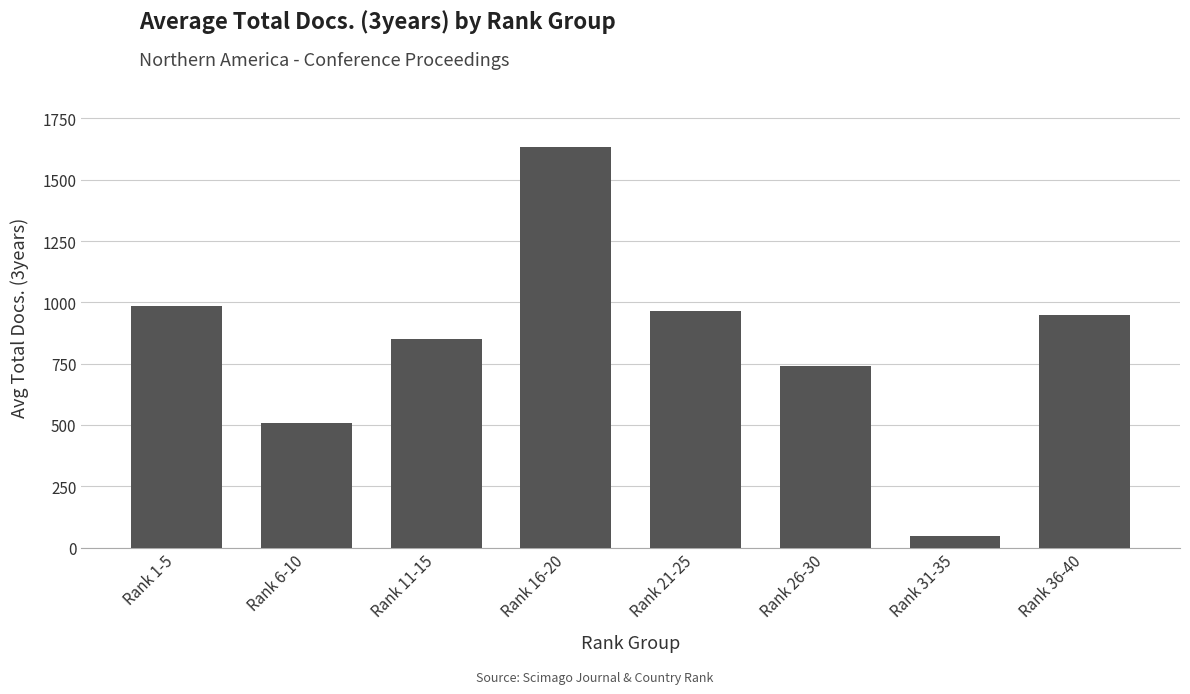

List the labels in order of value, largest first.

Rank 16-20, Rank 1-5, Rank 21-25, Rank 36-40, Rank 11-15, Rank 26-30, Rank 6-10, Rank 31-35